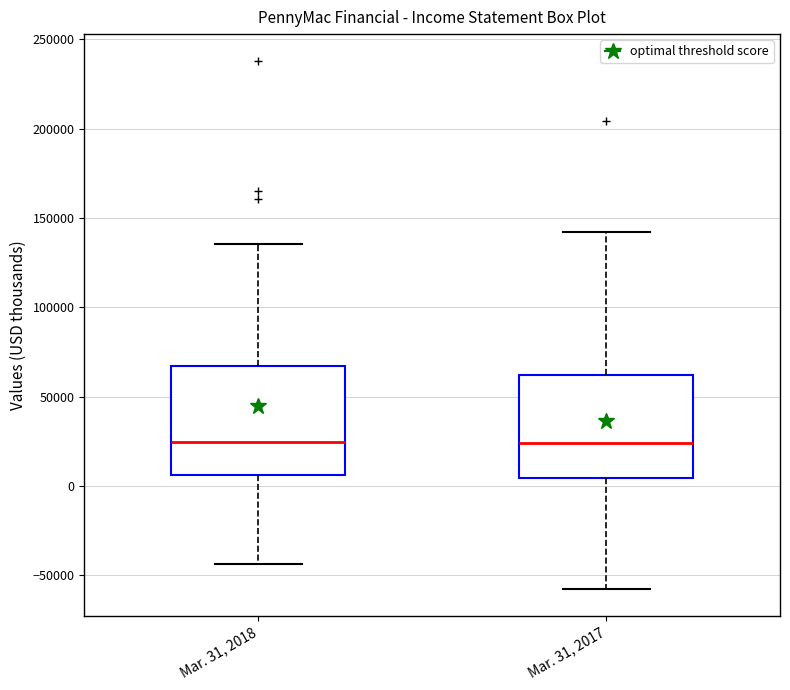

Reading left to right, read every box against the y-axis: the position of its median line, the range the box covers, and the ends of its whiskers. The values are not printed on the chart, so give them approximately, as read against the axis.

Mar. 31, 2018: median 25000, box 5000 to 65000, whiskers -45000 to 135000
Mar. 31, 2017: median 25000, box 5000 to 60000, whiskers -60000 to 140000